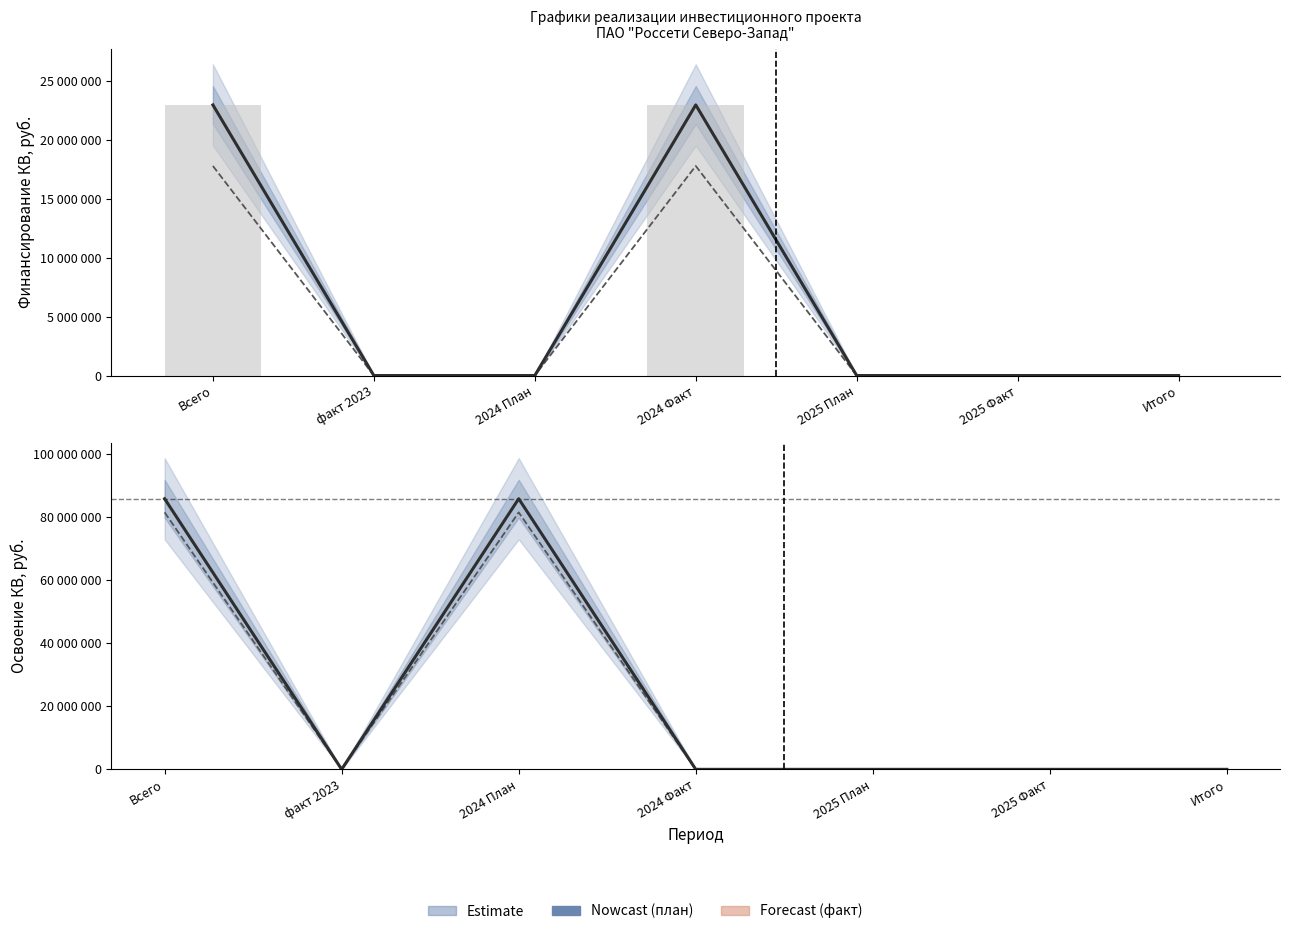

Reading left to right, what are all the values shown in this chart?

Финансирование план: Всего=22985801	факт 2023=0	2024 План=0	2024 Факт=22985801	2025 План=0	2025 Факт=0	Итого=0
Финансирование факт: Всего=17800000	факт 2023=0	2024 План=0	2024 Факт=17800000	2025 План=0	2025 Факт=0	Итого=0
Освоение план: Всего=85821501	факт 2023=0	2024 План=85821501	2024 Факт=0	2025 План=0	2025 Факт=0	Итого=0
Освоение факт: Всего=81500000	факт 2023=0	2024 План=81500000	2024 Факт=0	2025 План=0	2025 Факт=0	Итого=0